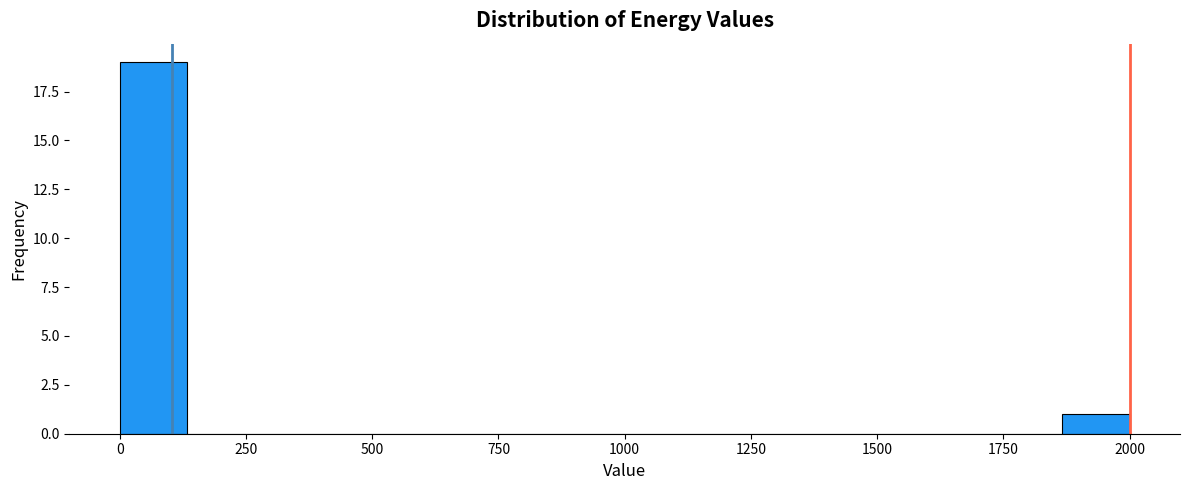

Read against the x-axis, roughly where is the centre of the tallest bar?

50